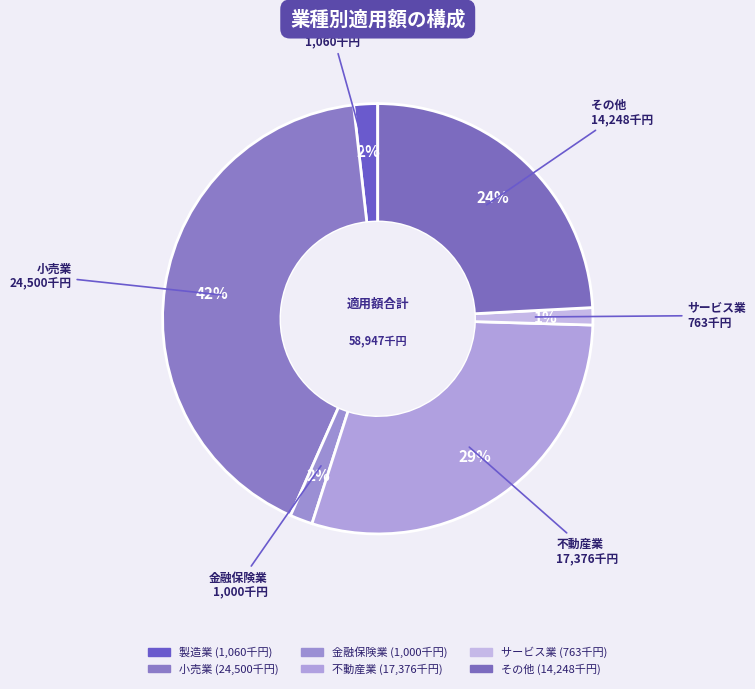

Which slice is the largest?

小売業